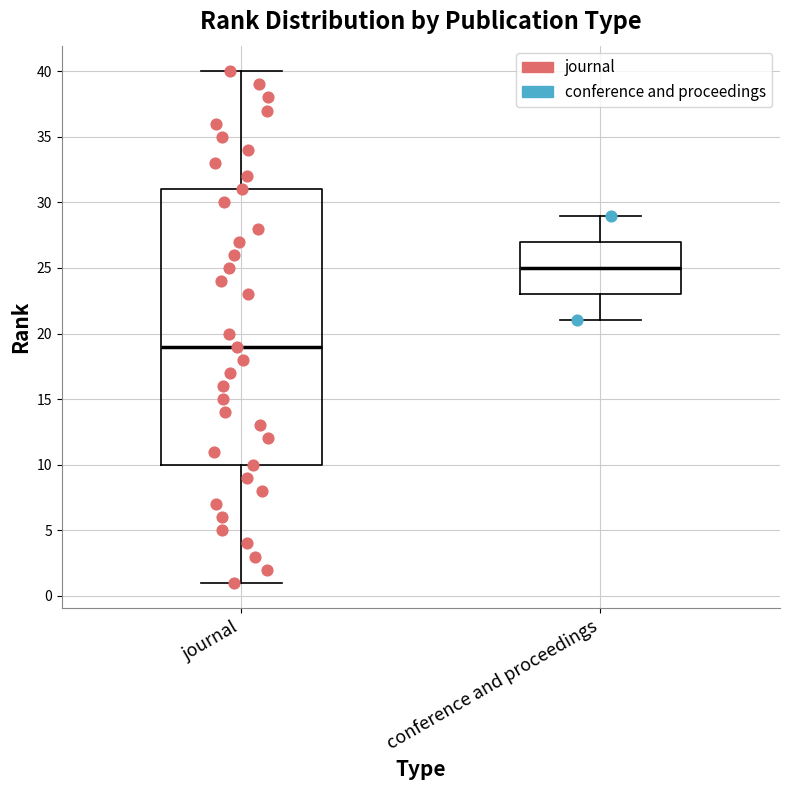

Comparing the boxes themselves (not the whiskers), which one is the tallest?

journal